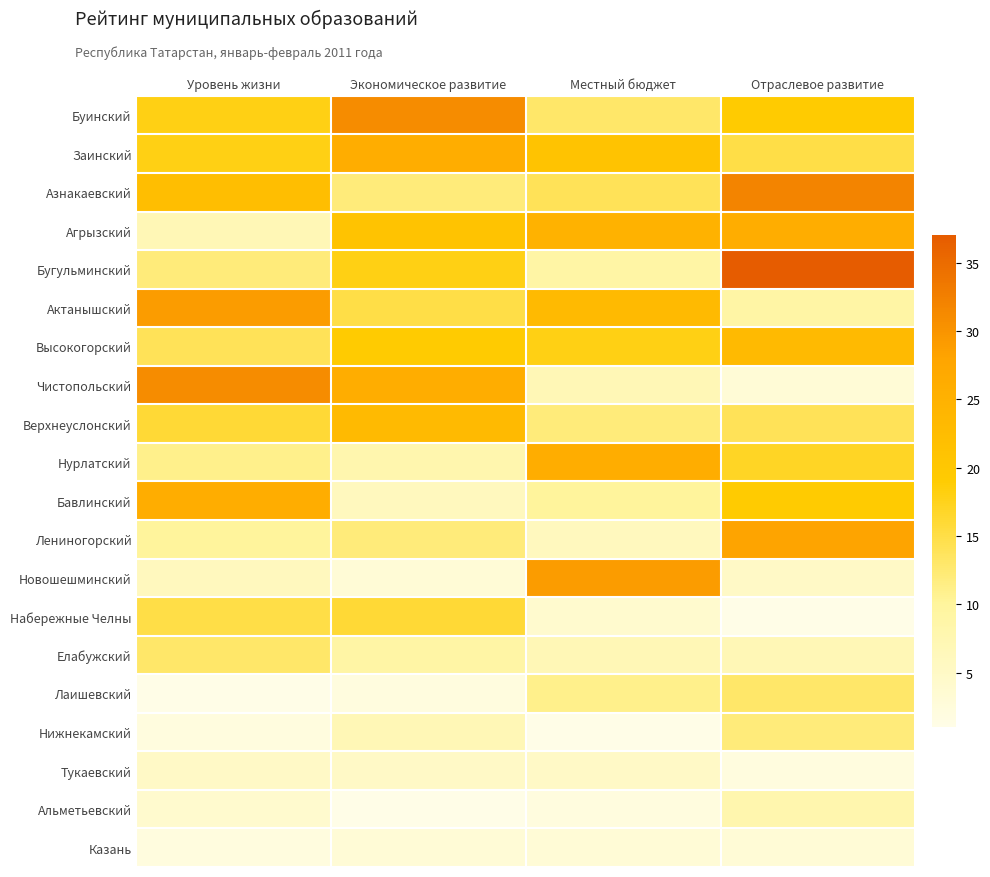

What is the greatest value displayed?

37